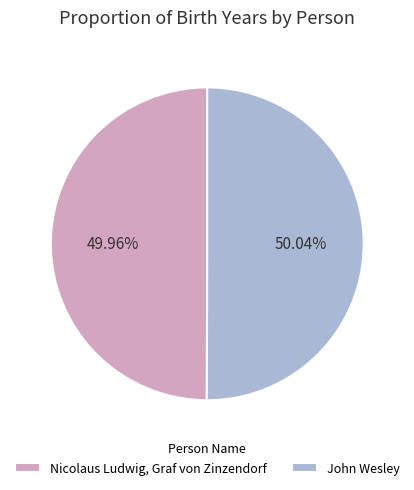

Is there a majority slice in this chart?

Yes